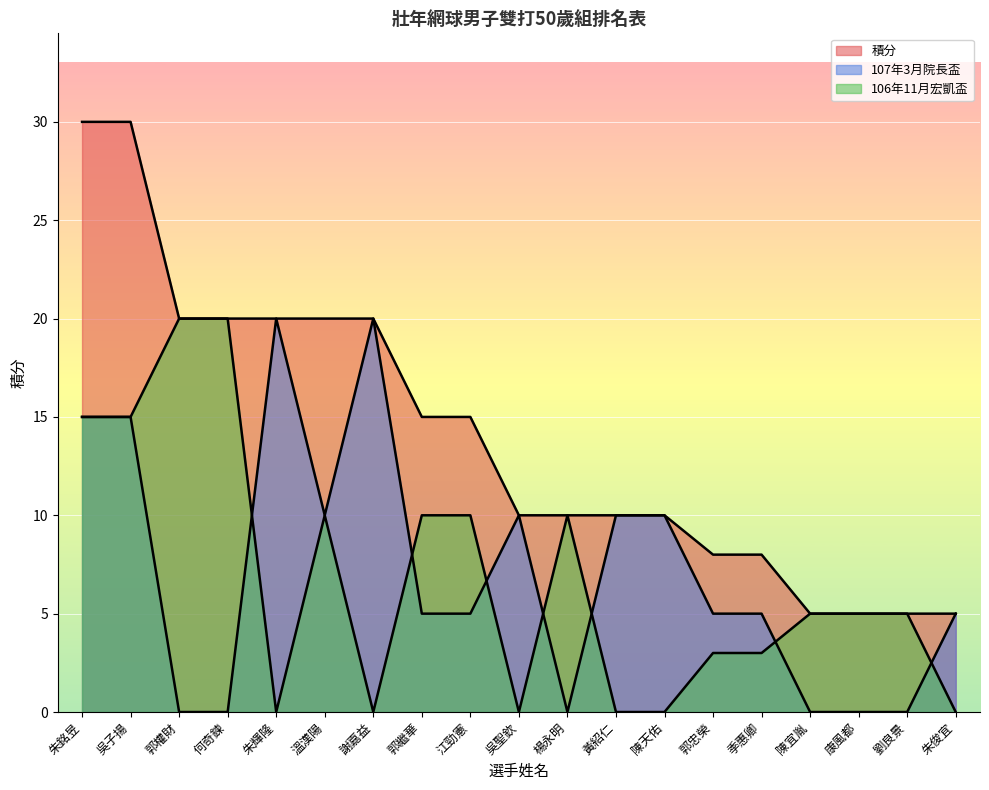

Which series has the largest range (max minus min)?

積分